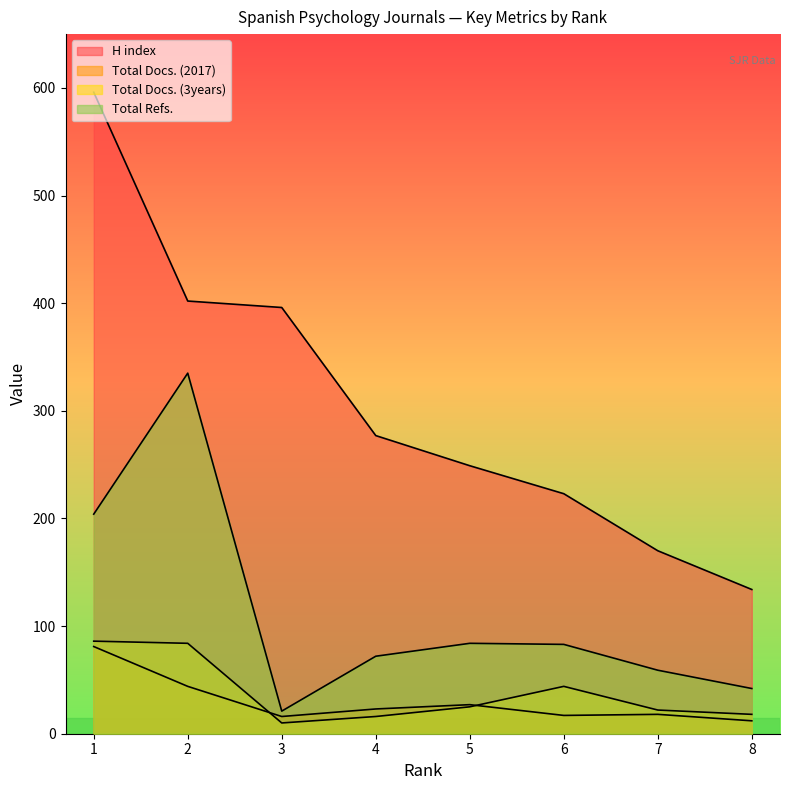

What is the minimum value shown in the chart?

10